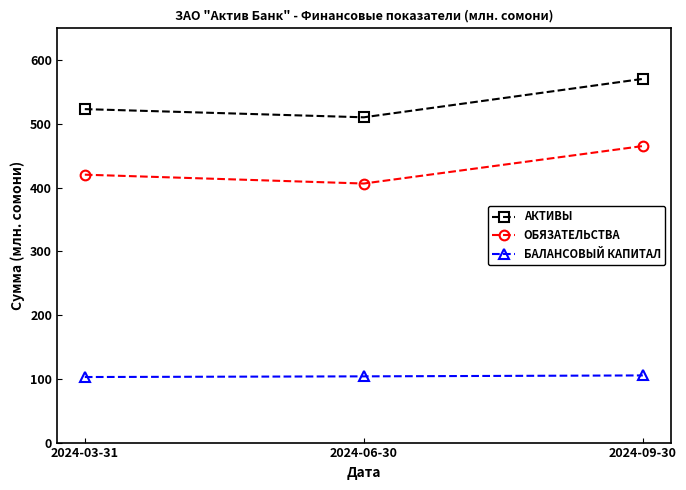

What is the difference between the maximum and minimum values in the БАЛАНСОВЫЙ КАПИТАЛ series?

2.5